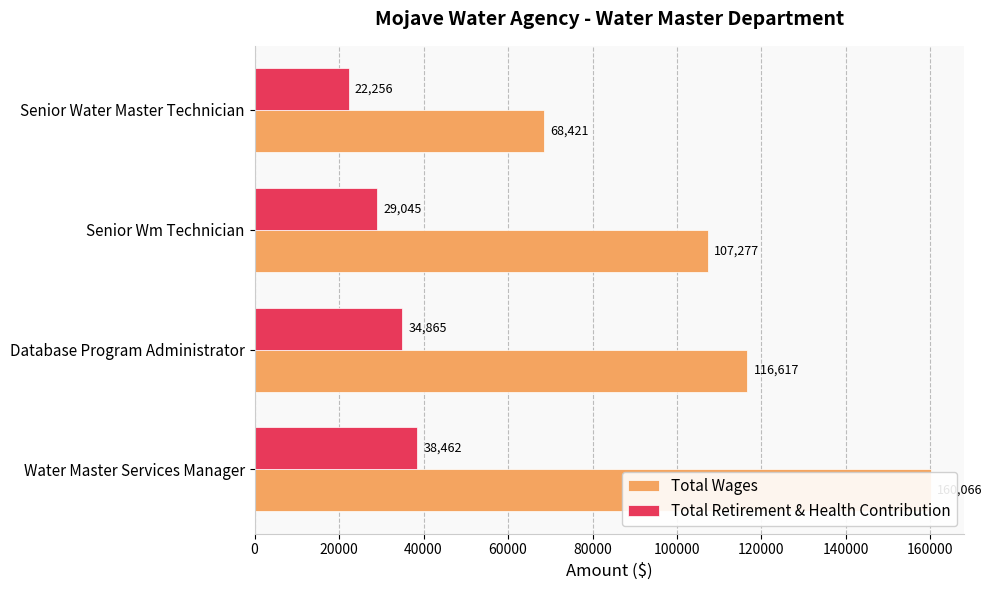

What is the difference between the second highest and second lowest values in the Total Wages series?

9340